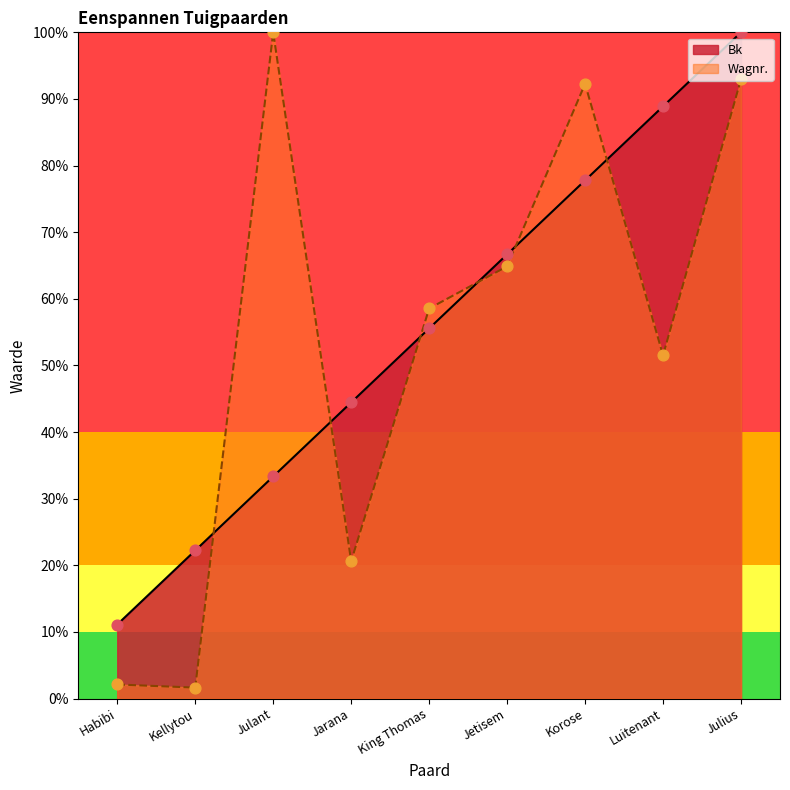

Which series has the widest spread of Y values?

Wagnr.